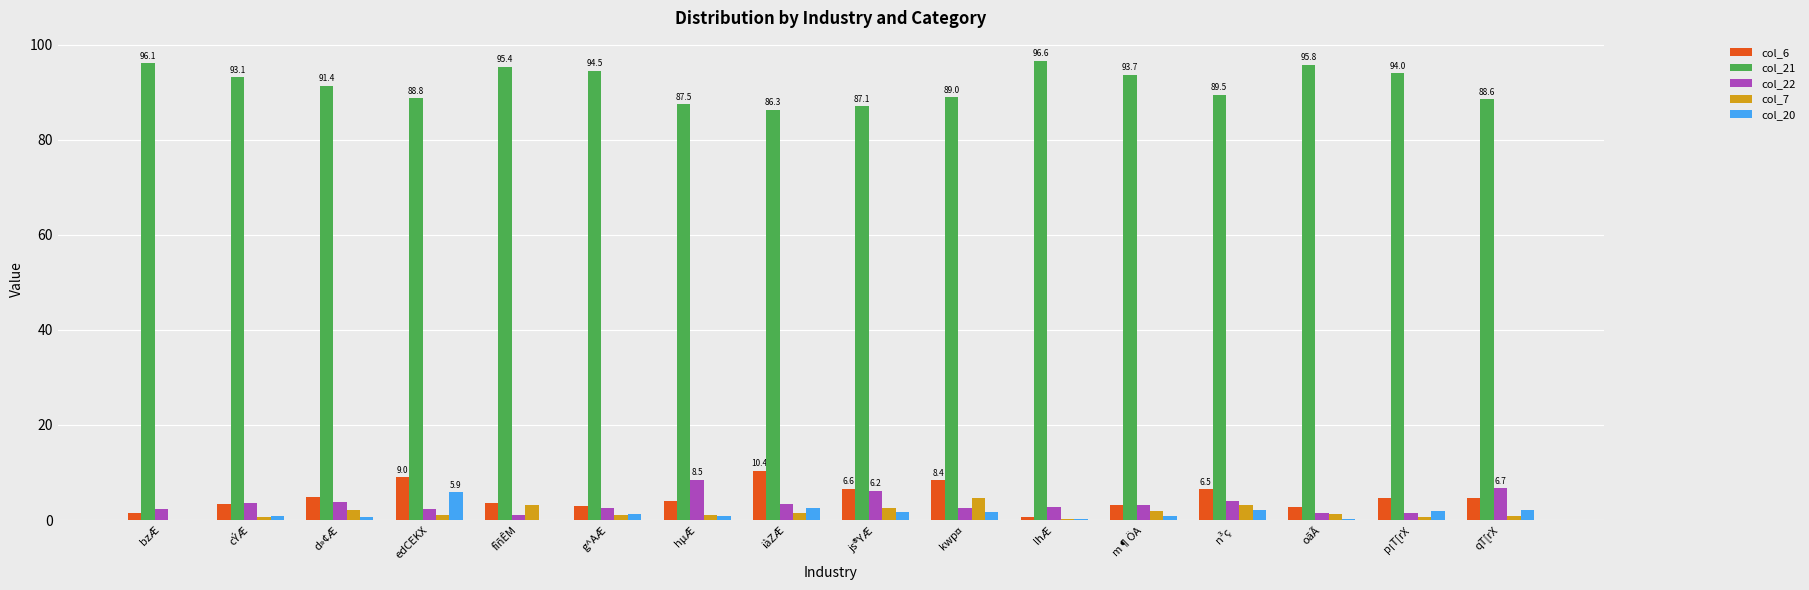

How many series are shown in this chart?

5